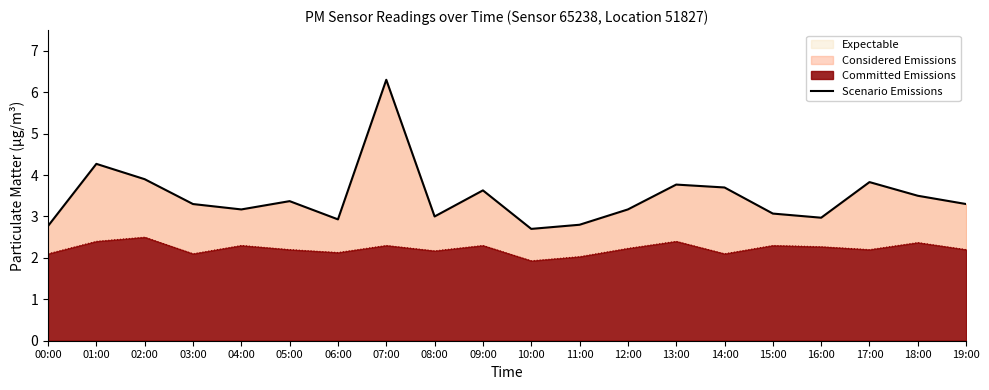

What is the minimum value for Expectable?

2.7